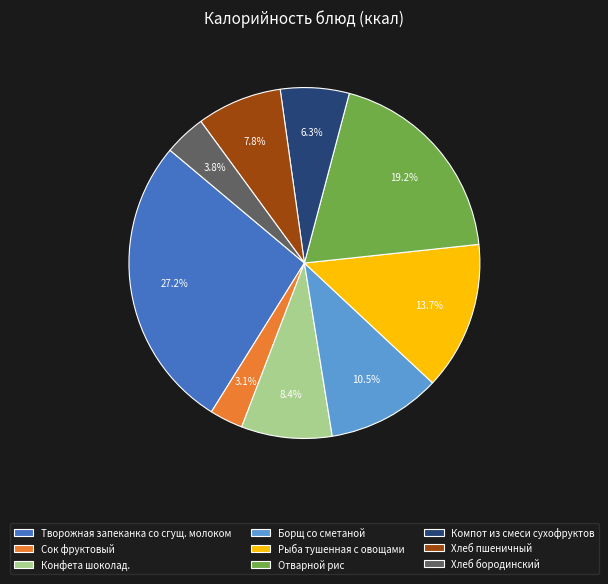

Is there any slice that represents more than half of the pie?

No